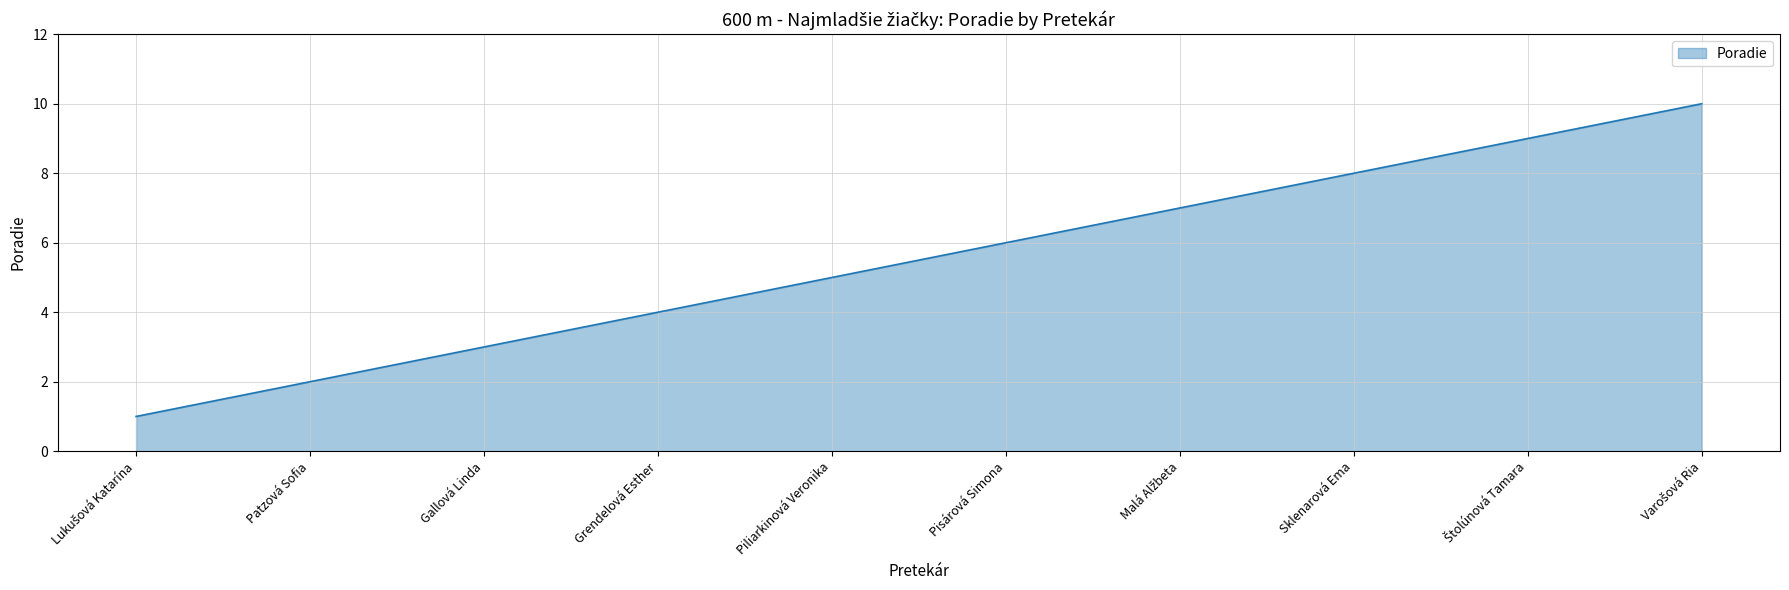

True or false: there are more than 0 points higher than both neighbors.

False